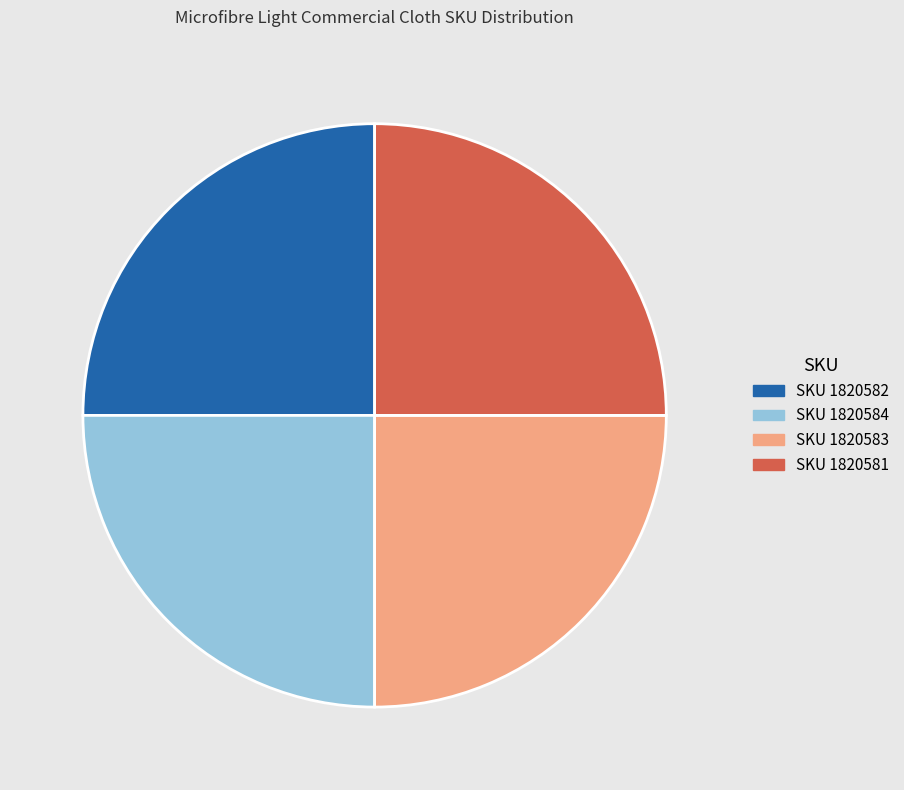

Is there a majority slice in this chart?

No